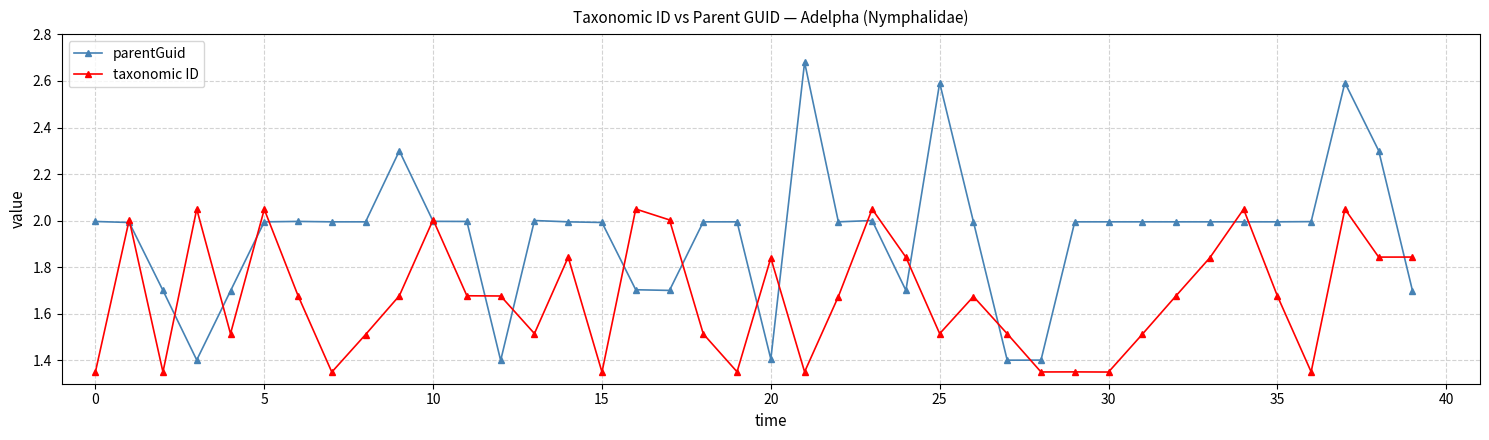

Which series has the largest range (max minus min)?

parentGuid